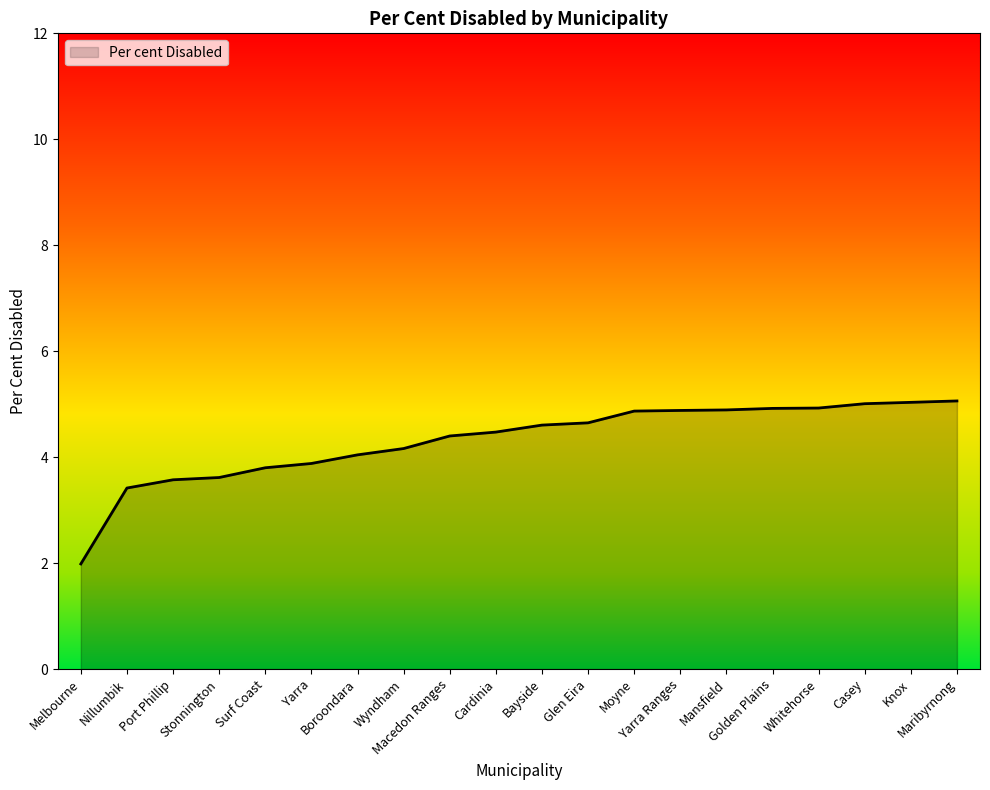

What is the difference between the maximum and minimum values?

3.1